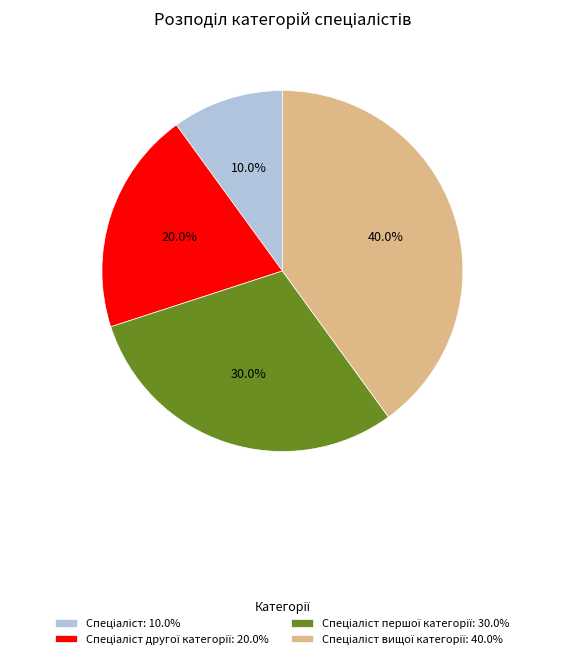

Is there a majority slice in this chart?

No